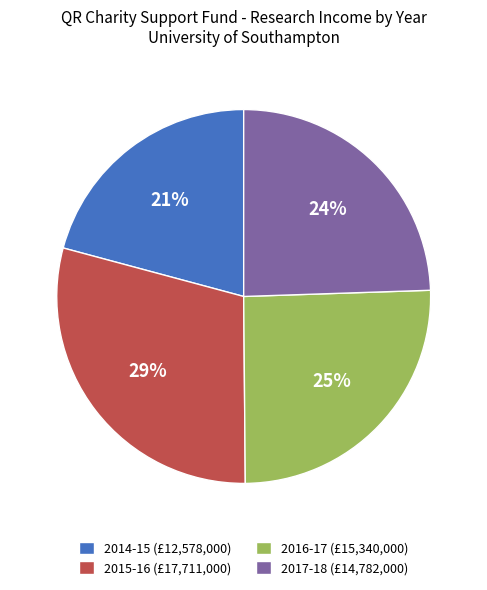

Which has a higher value, 2016-17 (£15,340,000) or 2015-16 (£17,711,000)?

2015-16 (£17,711,000)